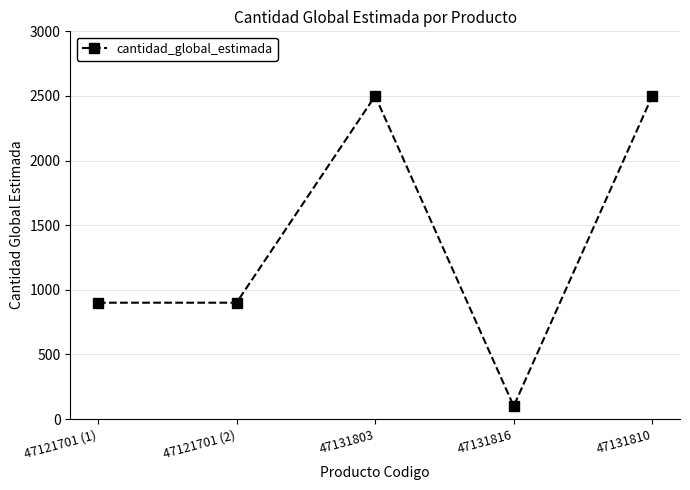

Between 47121701 (1) and 47131803, which is larger?

47131803